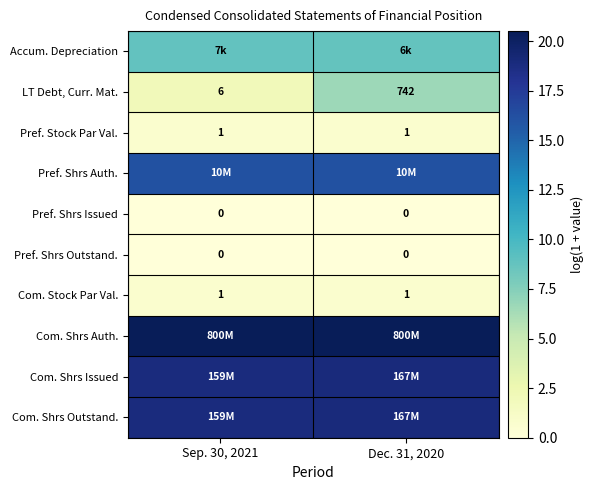

What is the greatest value displayed?

20.5